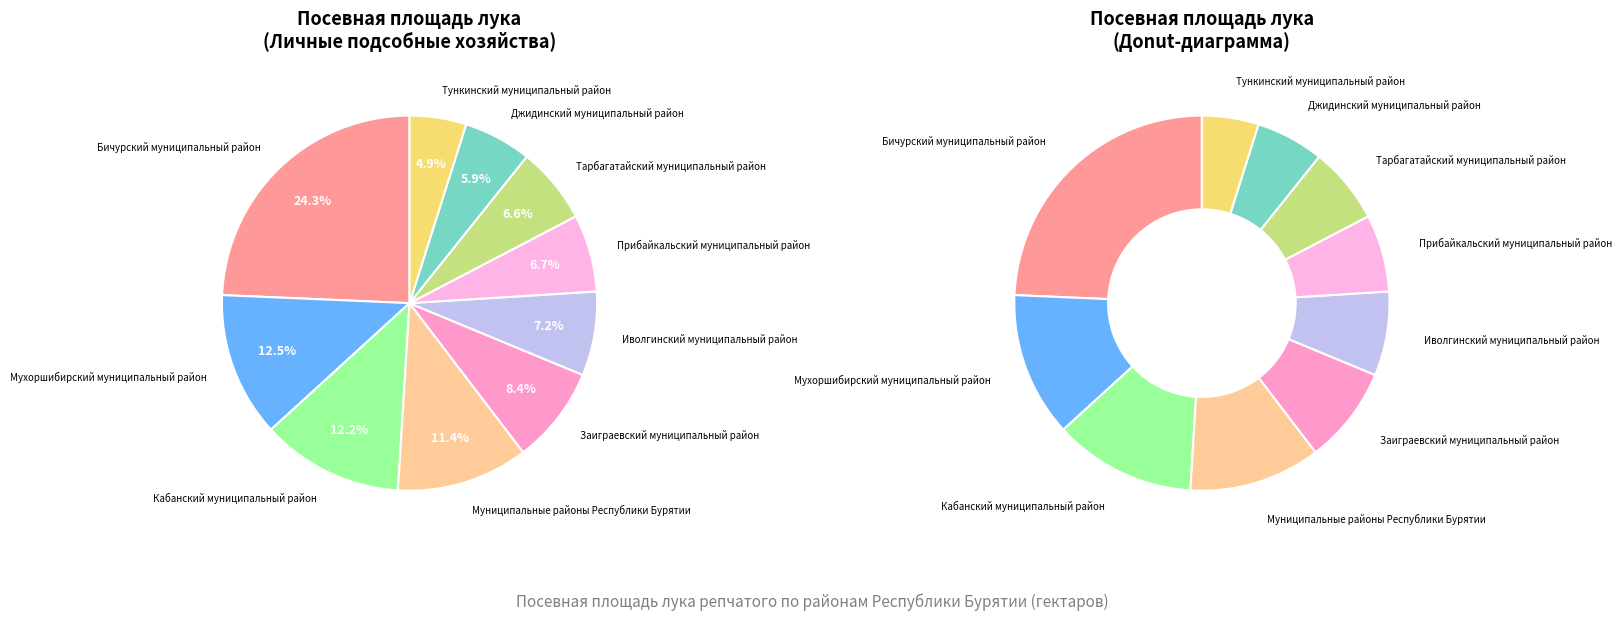

What percentage is the Муниципальные районы Республики Бурятии slice, to the nearest percent?

11%